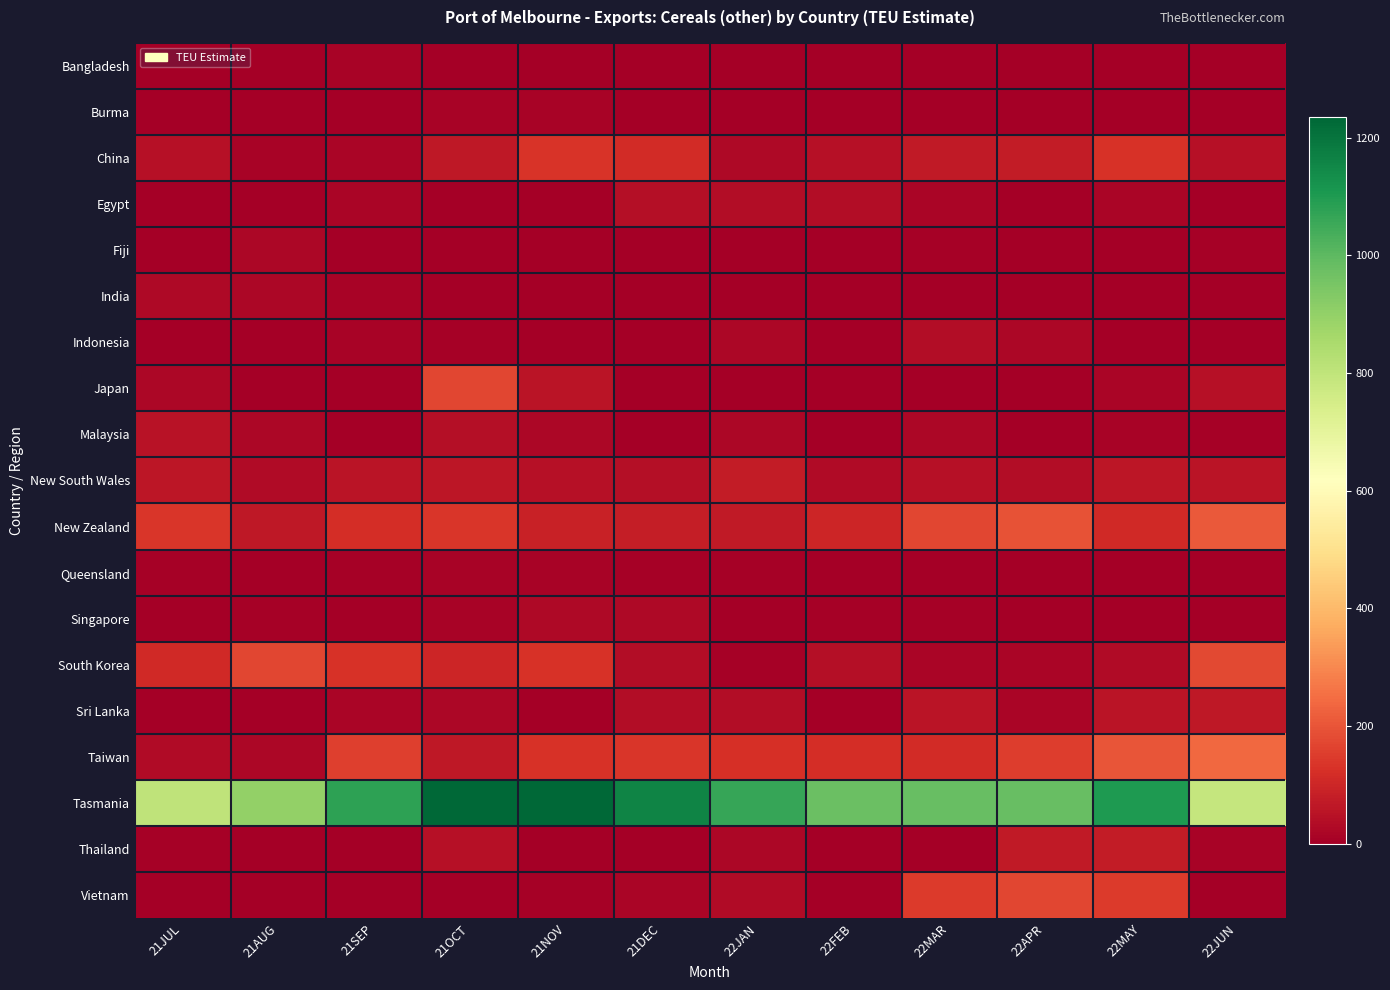

Between 21AUG and 21SEP, which series saw the biggest shift?

Tasmania